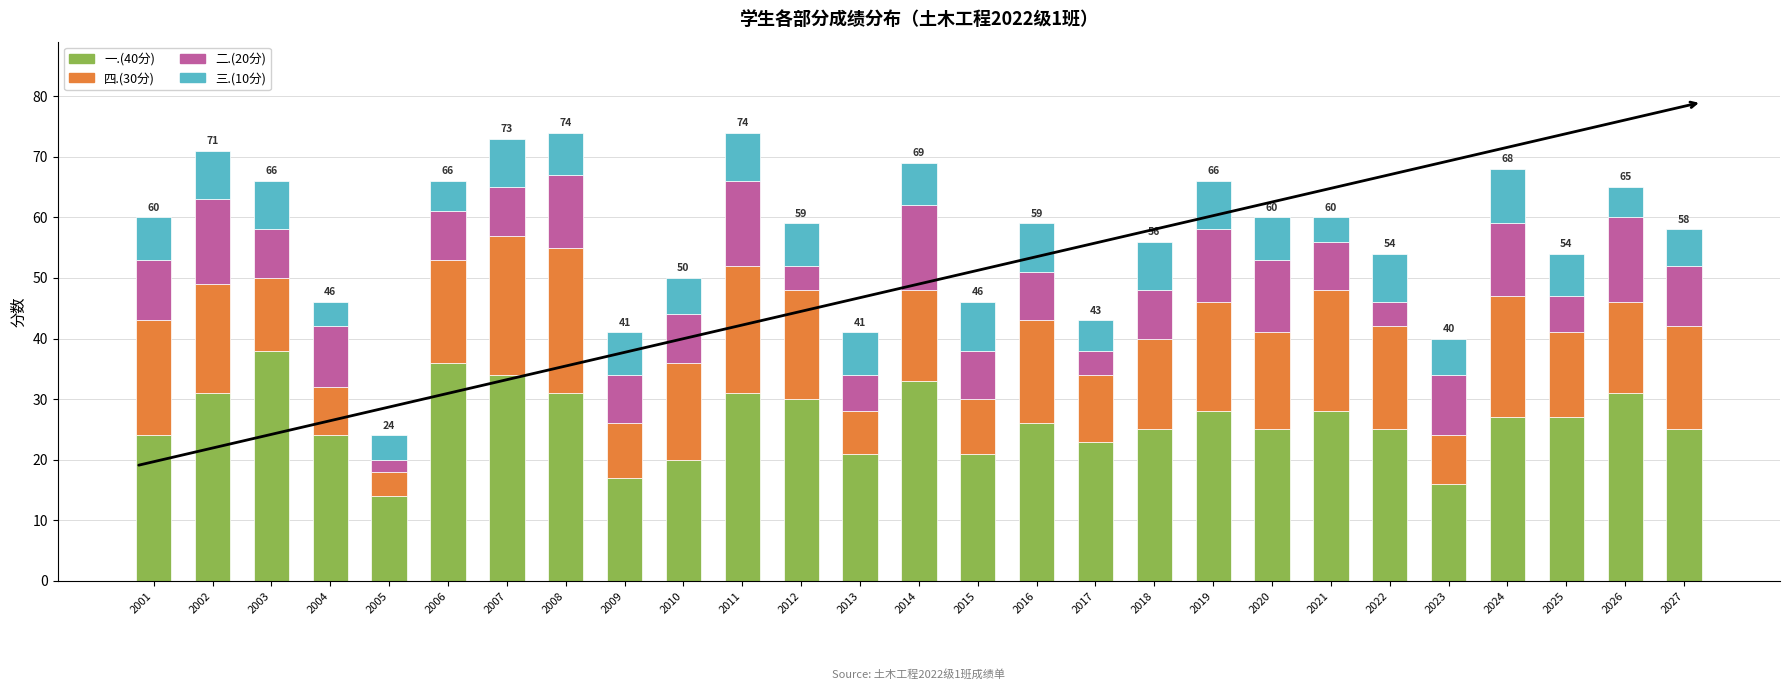

Which category has the lowest value in the 一.(40分) series?

2005